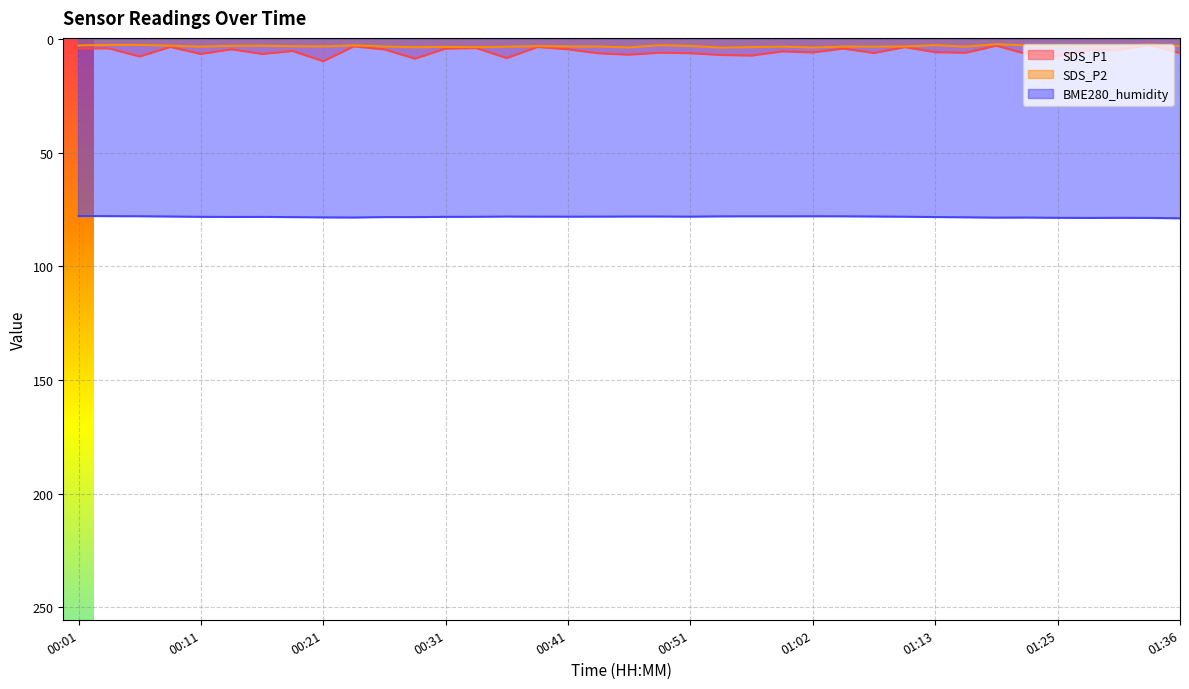

At which category does SDS_P2 reach its first local peak?

00:11